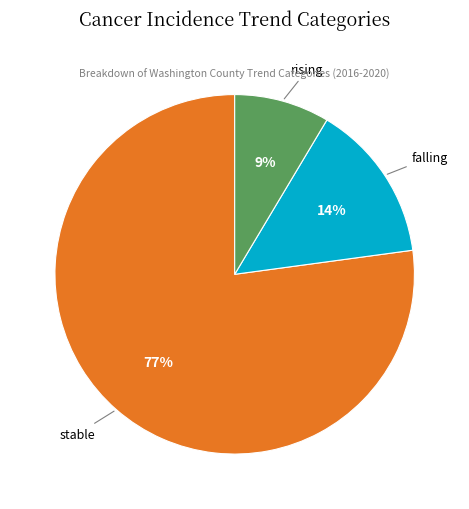

What is the smallest slice in the pie chart?

rising